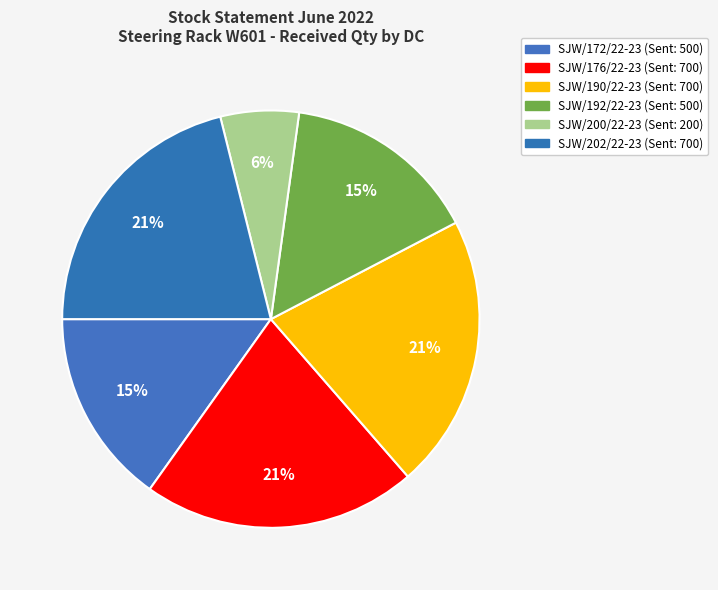

How many slices are in this pie chart?

6